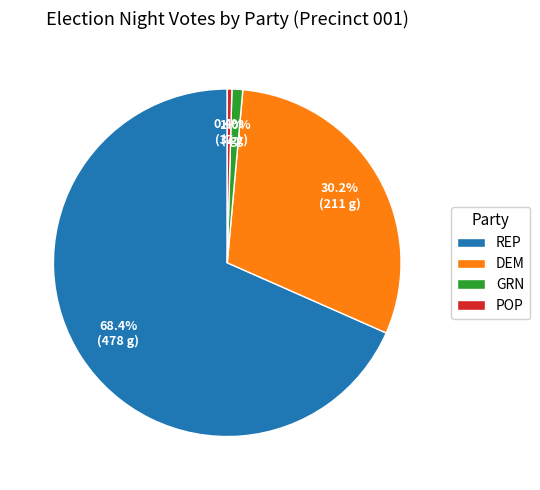

The DEM slice represents 30% of the pie. True or false?

True